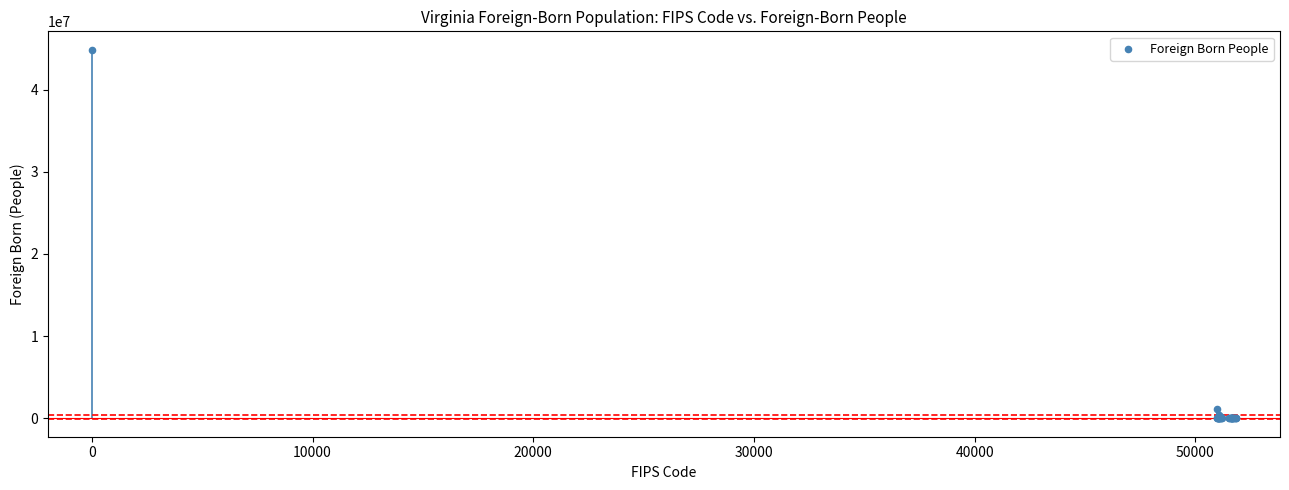

What Y value in the scatter plot is closest to 22422667?

1076919